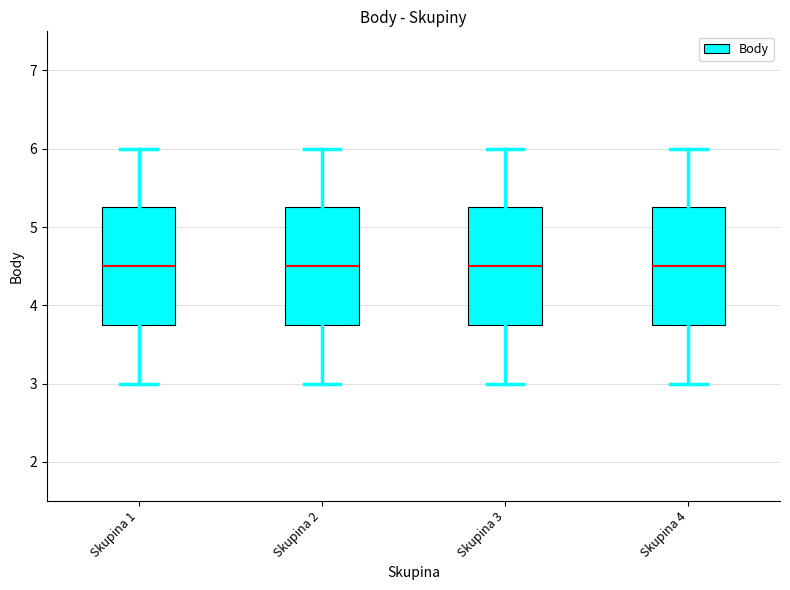

Where is the lower edge of the box for Skupina 4 on the y-axis? The values are not printed on the chart, so give them approximately, as read against the axis.

3.8